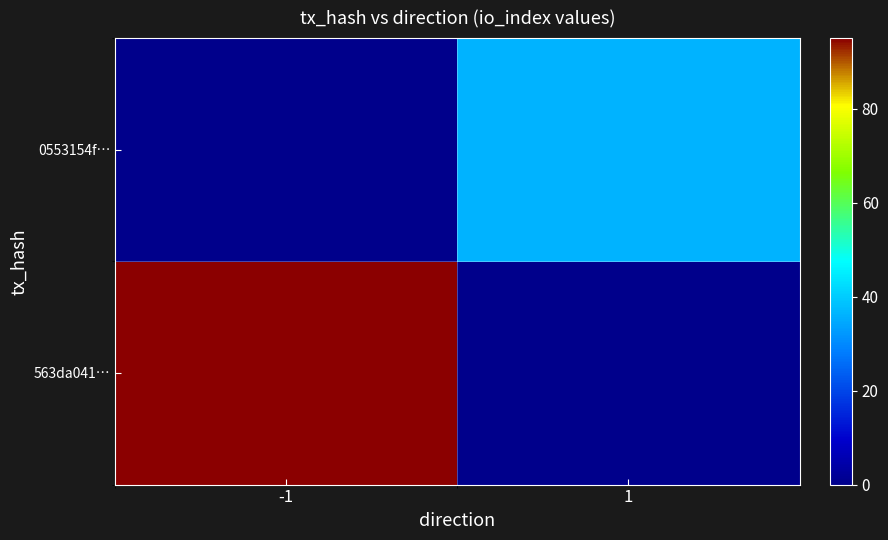

Rank the series at 1 from lowest to highest value.

563da041…, 0553154f…